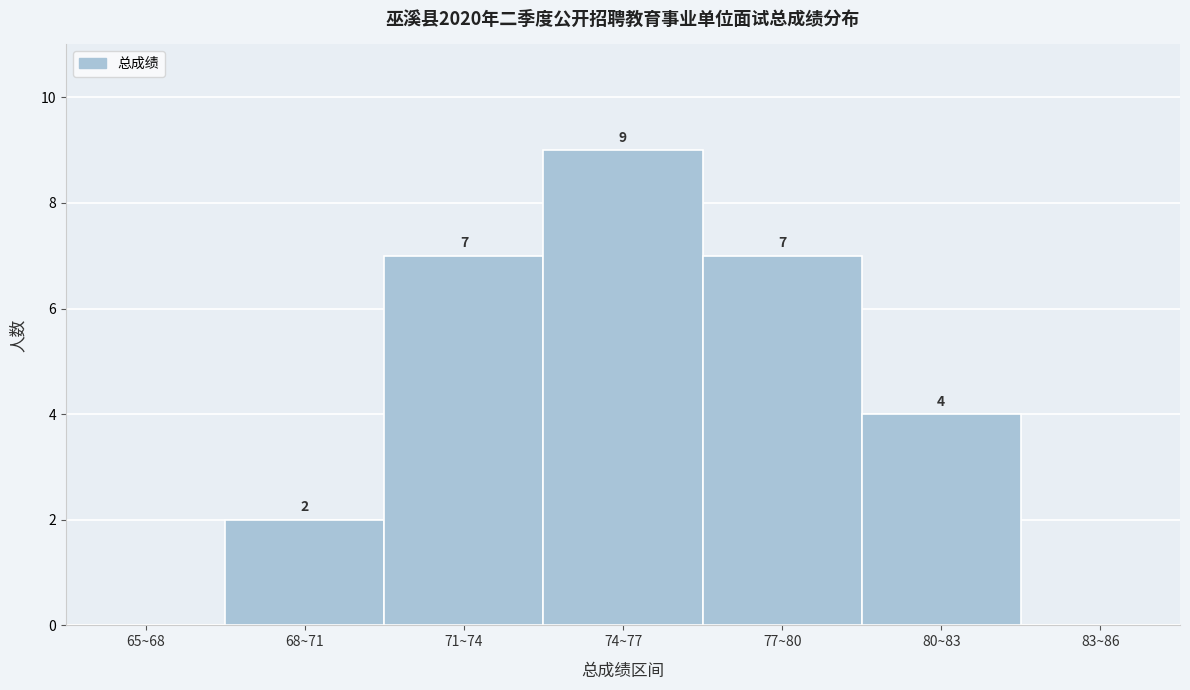

Reading right to left, transcribe all the data shown in this chart.

83~86=0	80~83=4	77~80=7	74~77=9	71~74=7	68~71=2	65~68=0